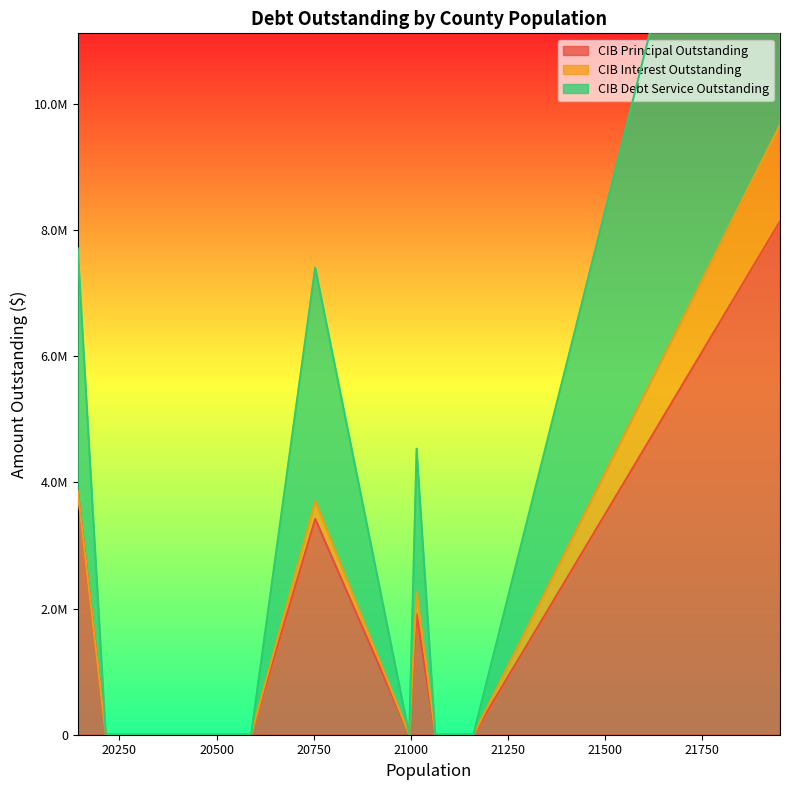

Count the number of categories in the chart.

9